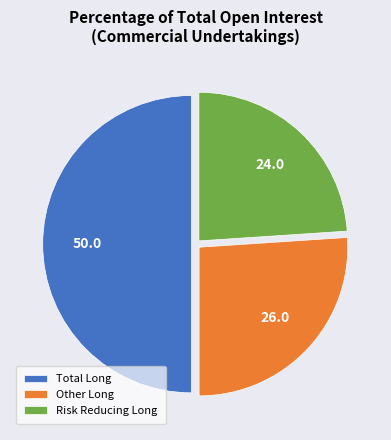

Is it true that Risk Reducing Long is 24% of the pie?

True